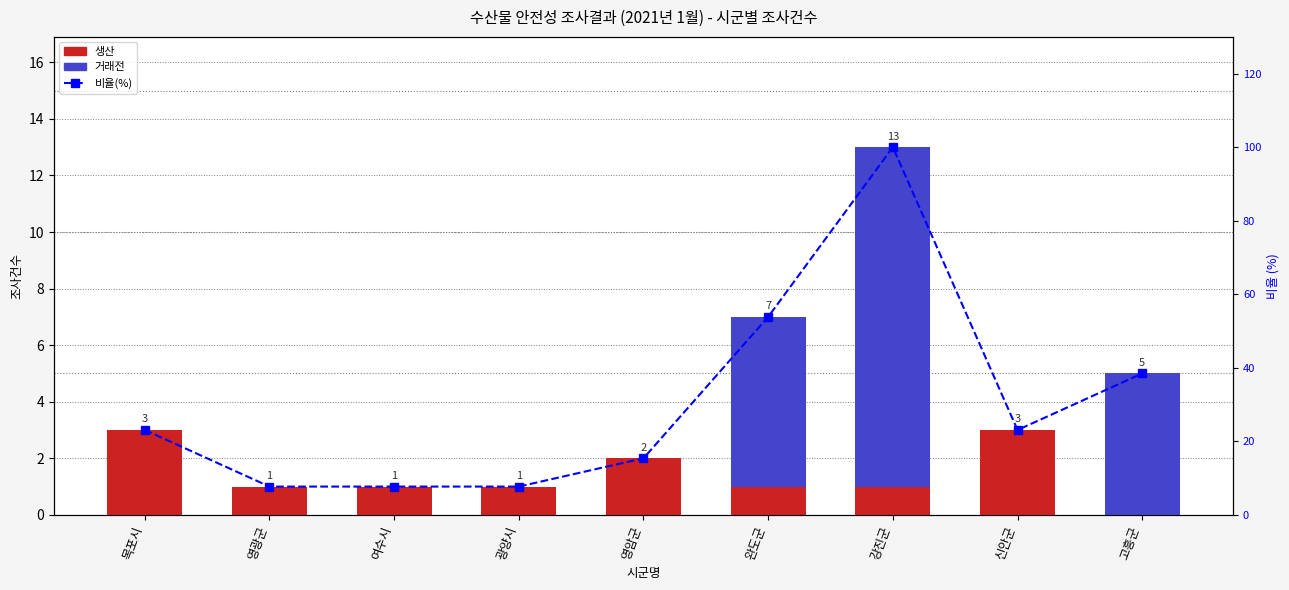

Rank the categories by 비율(%) value from highest to lowest.

강진군, 완도군, 고흥군, 목포시, 신안군, 영암군, 영광군, 여수시, 광양시